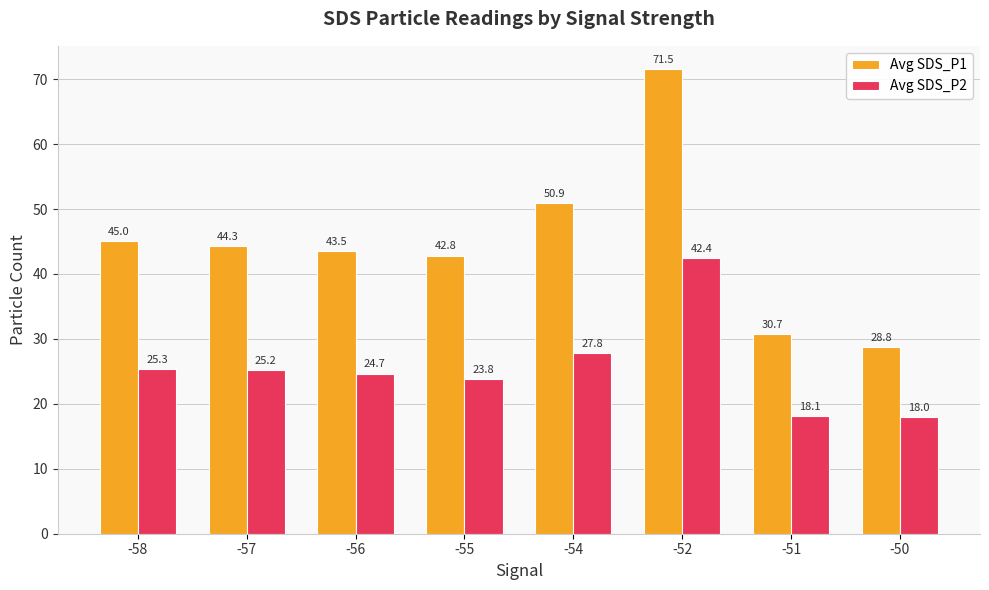

What is the lowest value of the Avg SDS_P1 series?

28.8